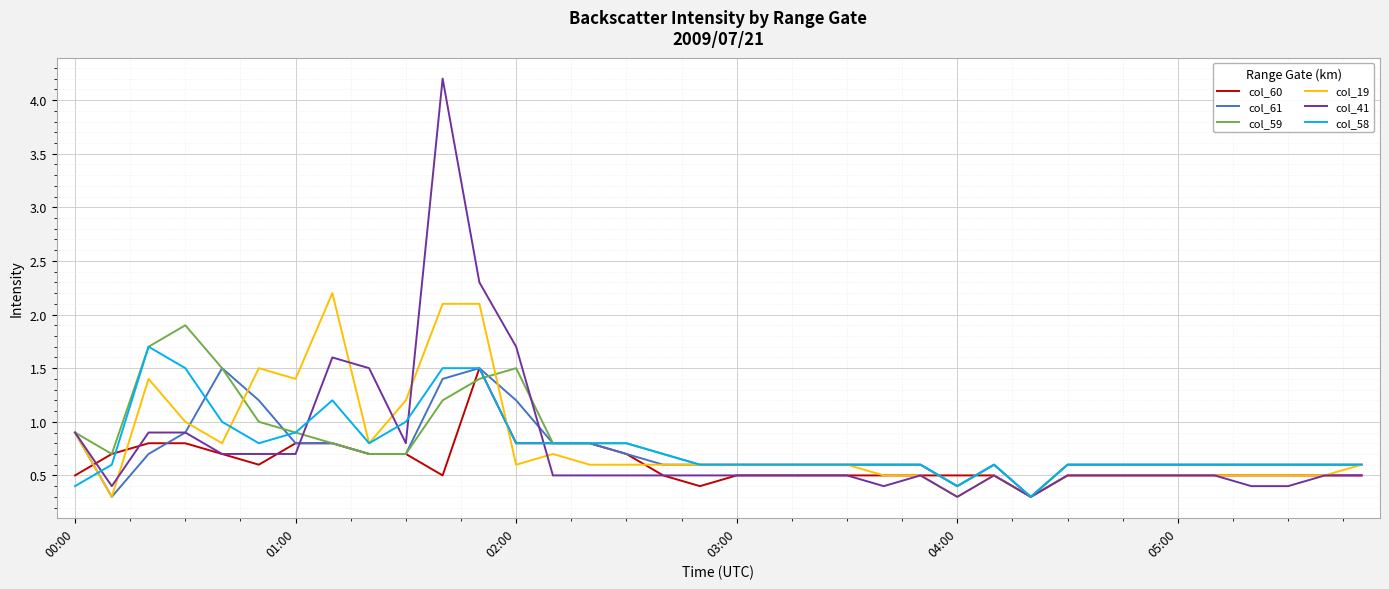

Which series has the widest spread of values?

col_41